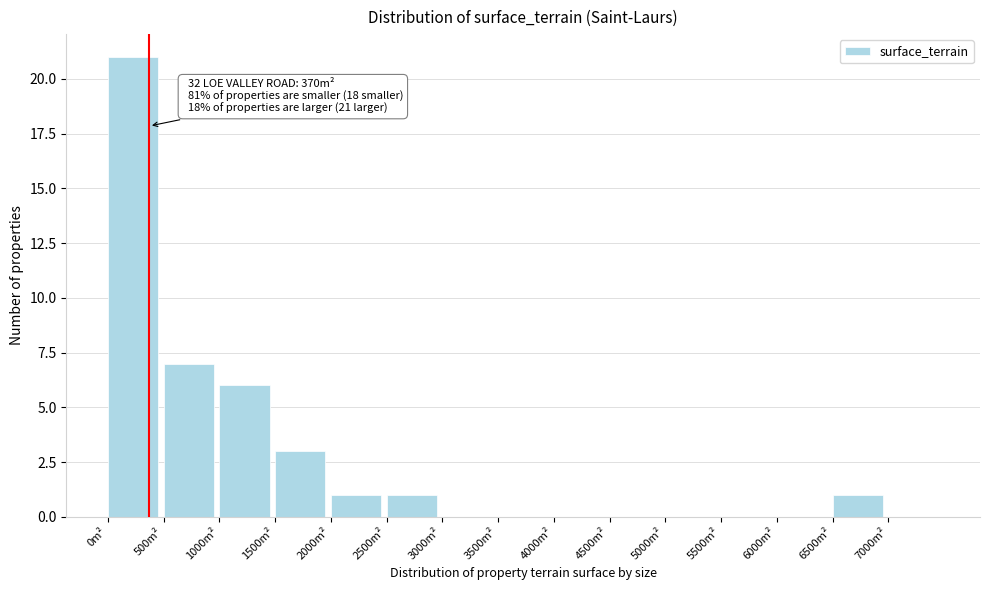

Over which range of the x-axis is the bar tallest?

0 to 500